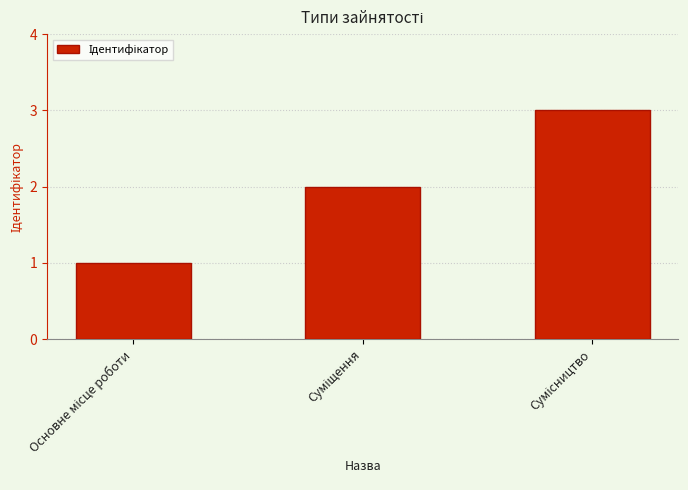

What is the sum of all values?

6